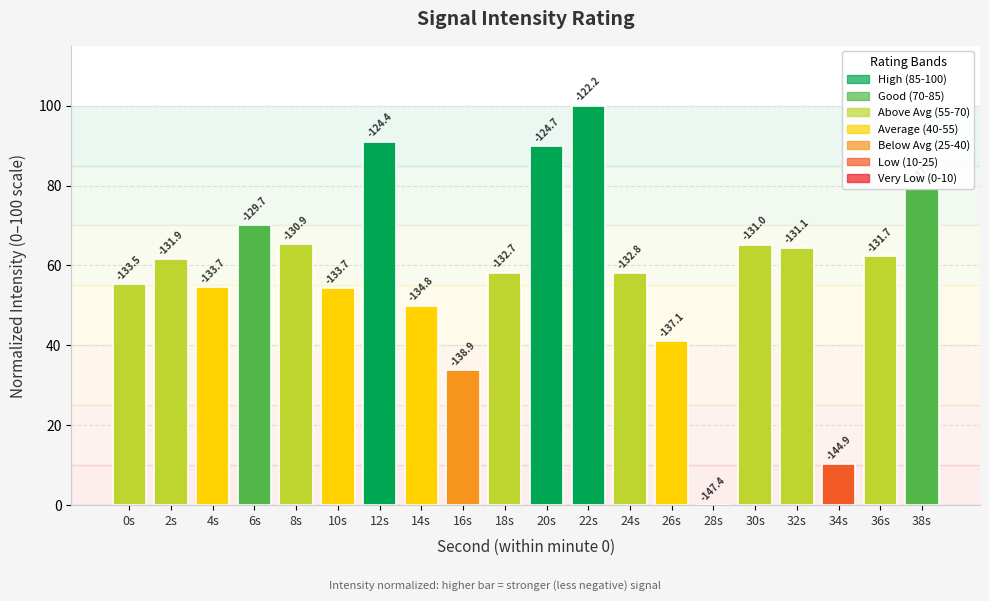

Are the bars horizontal?

No